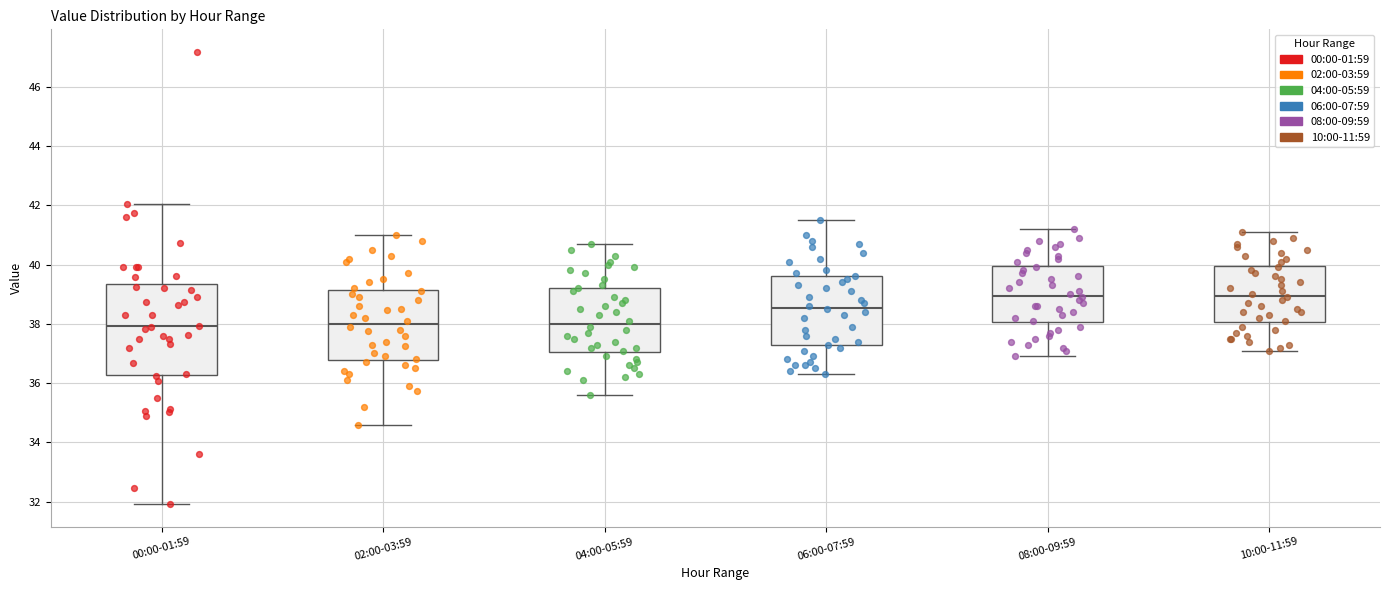

Reading left to right, transcribe this box plot: for each box, give where its median line is, the range the box spans, and where its two whiskers end, as read against the y-axis. The values are not printed on the chart, so give them approximately, as read against the axis.

00:00-01:59: median 38.0, box 36.2 to 39.4, whiskers 32.0 to 42.0
02:00-03:59: median 38.0, box 36.8 to 39.2, whiskers 34.6 to 41.0
04:00-05:59: median 38.0, box 37.0 to 39.2, whiskers 35.6 to 40.8
06:00-07:59: median 38.6, box 37.2 to 39.6, whiskers 36.4 to 41.6
08:00-09:59: median 39.0, box 38.0 to 40.0, whiskers 37.0 to 41.2
10:00-11:59: median 39.0, box 38.0 to 40.0, whiskers 37.2 to 41.2